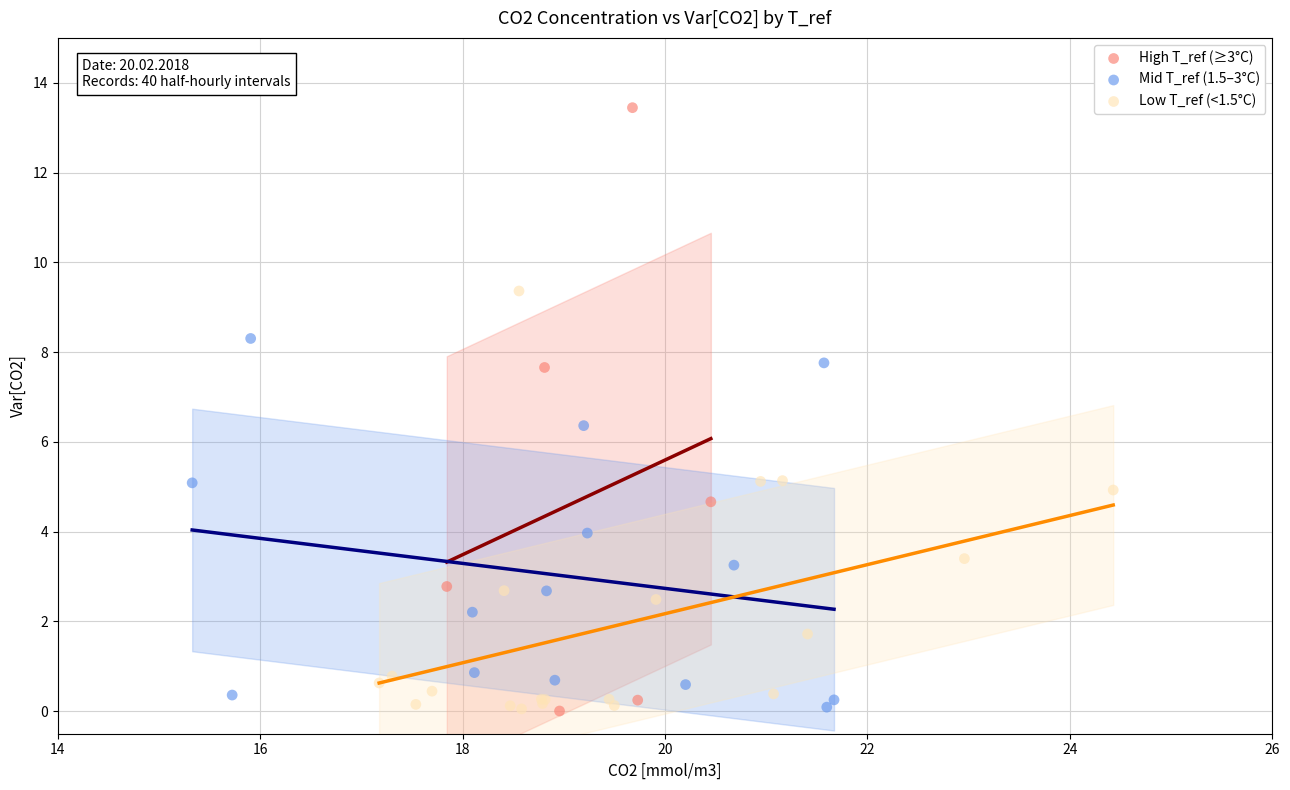

Which series reaches the maximum Y coordinate?

High T_ref (≥3°C)